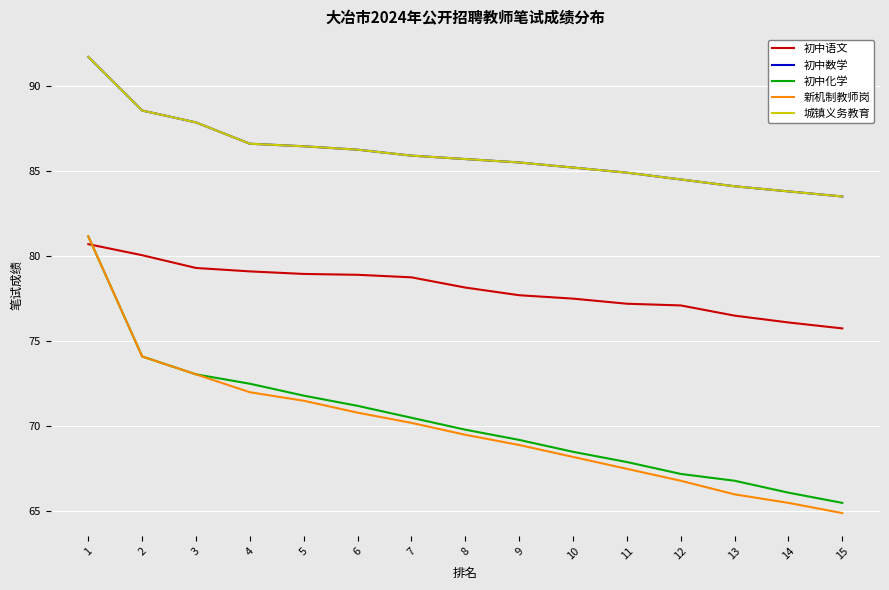

What is the difference between the 初中语文 values at 13 and 15?

0.8